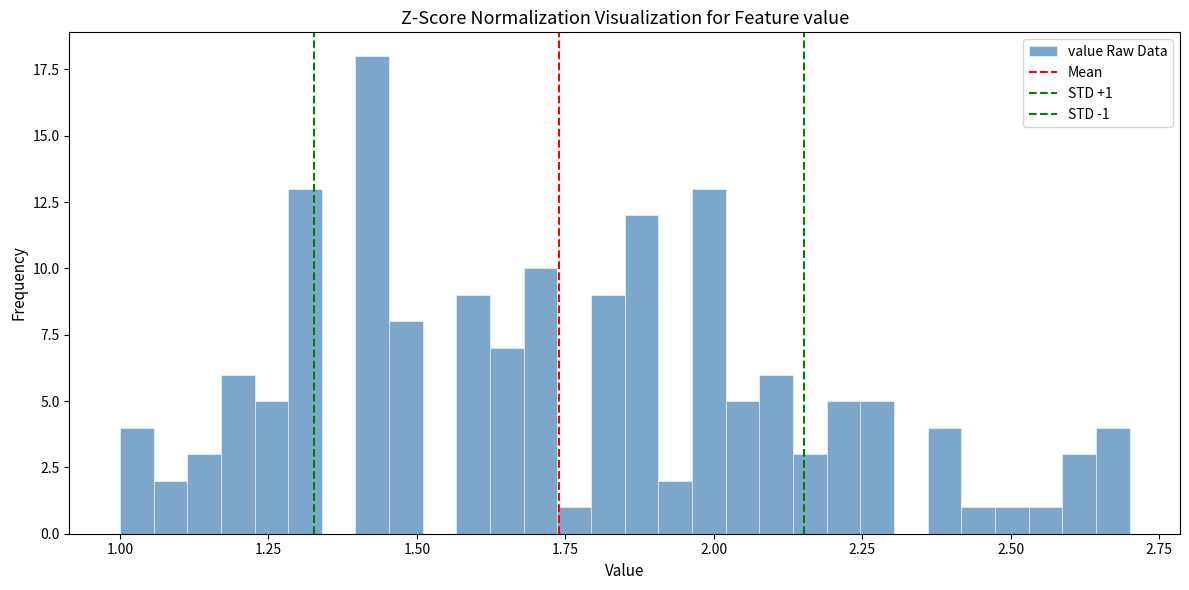

Read against the x-axis, roughly where is the centre of the tallest bar?

1.45